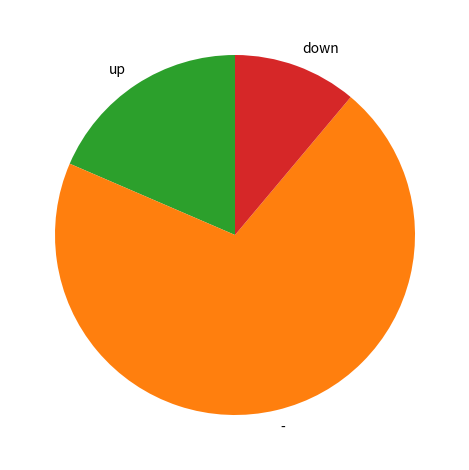

How many segments does this pie chart have?

3